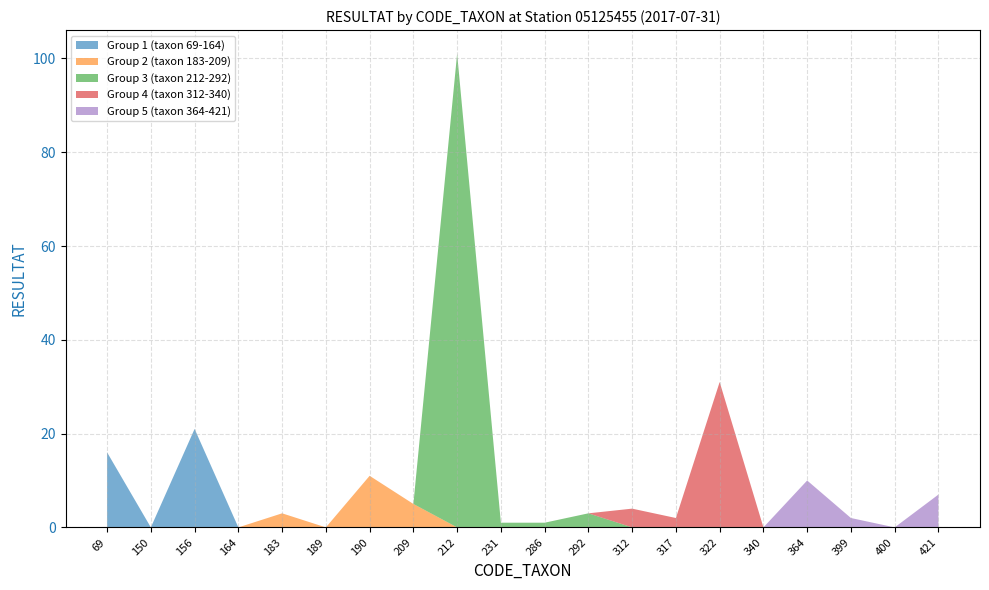

At which category is the sum across all series the highest?

212